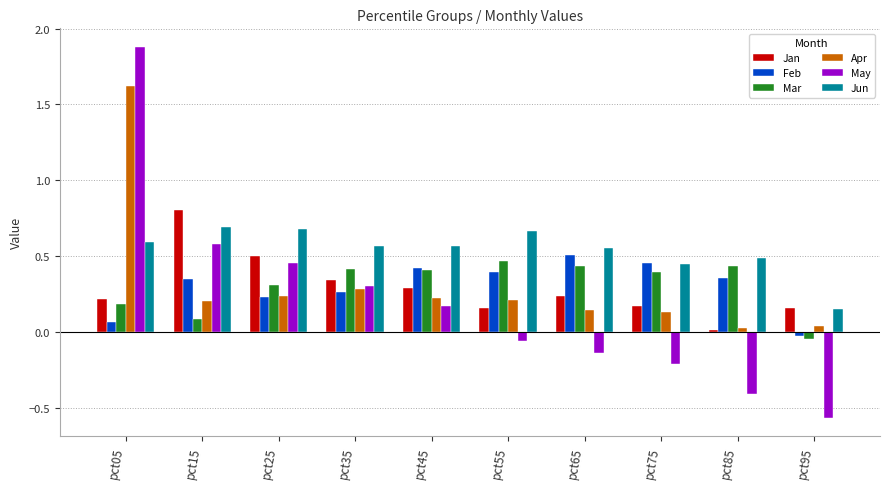

The Jun series shows 0.6 at pct05. True or false?

True